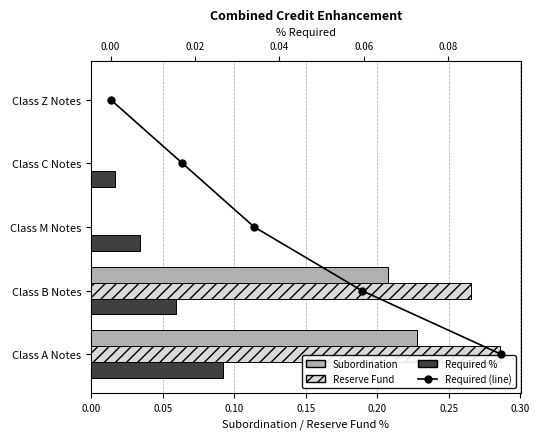

What is the spread (max minus min) of values at 0.15?

3.0